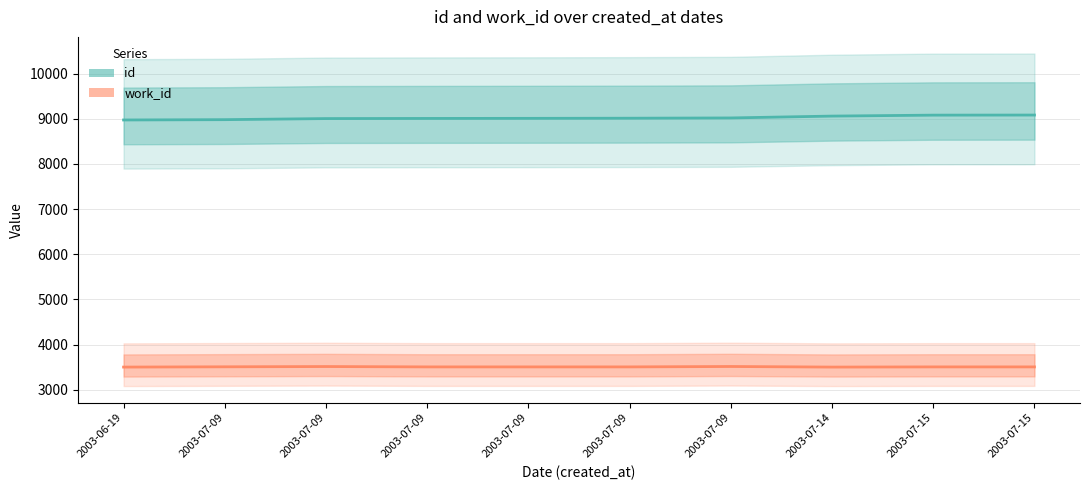

What is the difference between the highest and lowest values at 2003-07-09?

5471